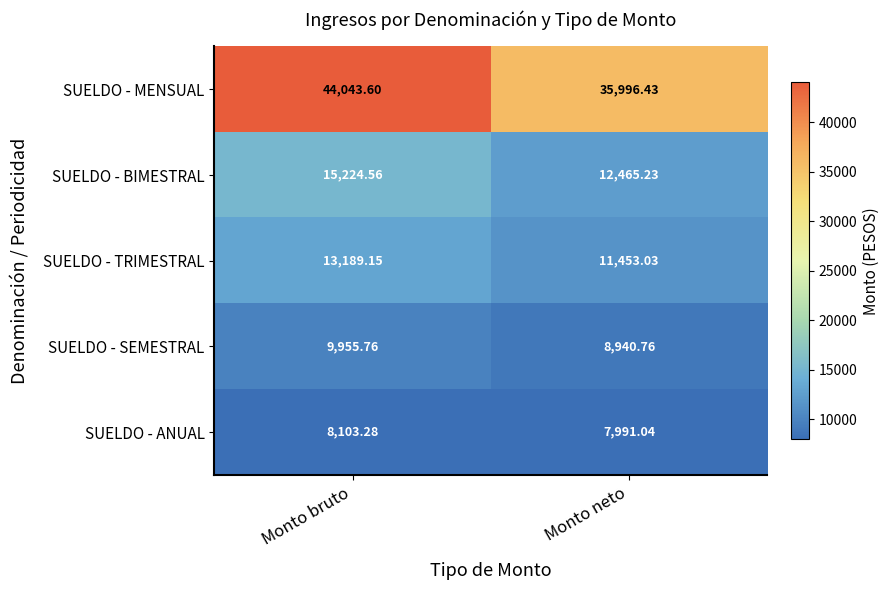

Between Monto bruto and Monto neto, which series saw the biggest shift?

SUELDO - MENSUAL